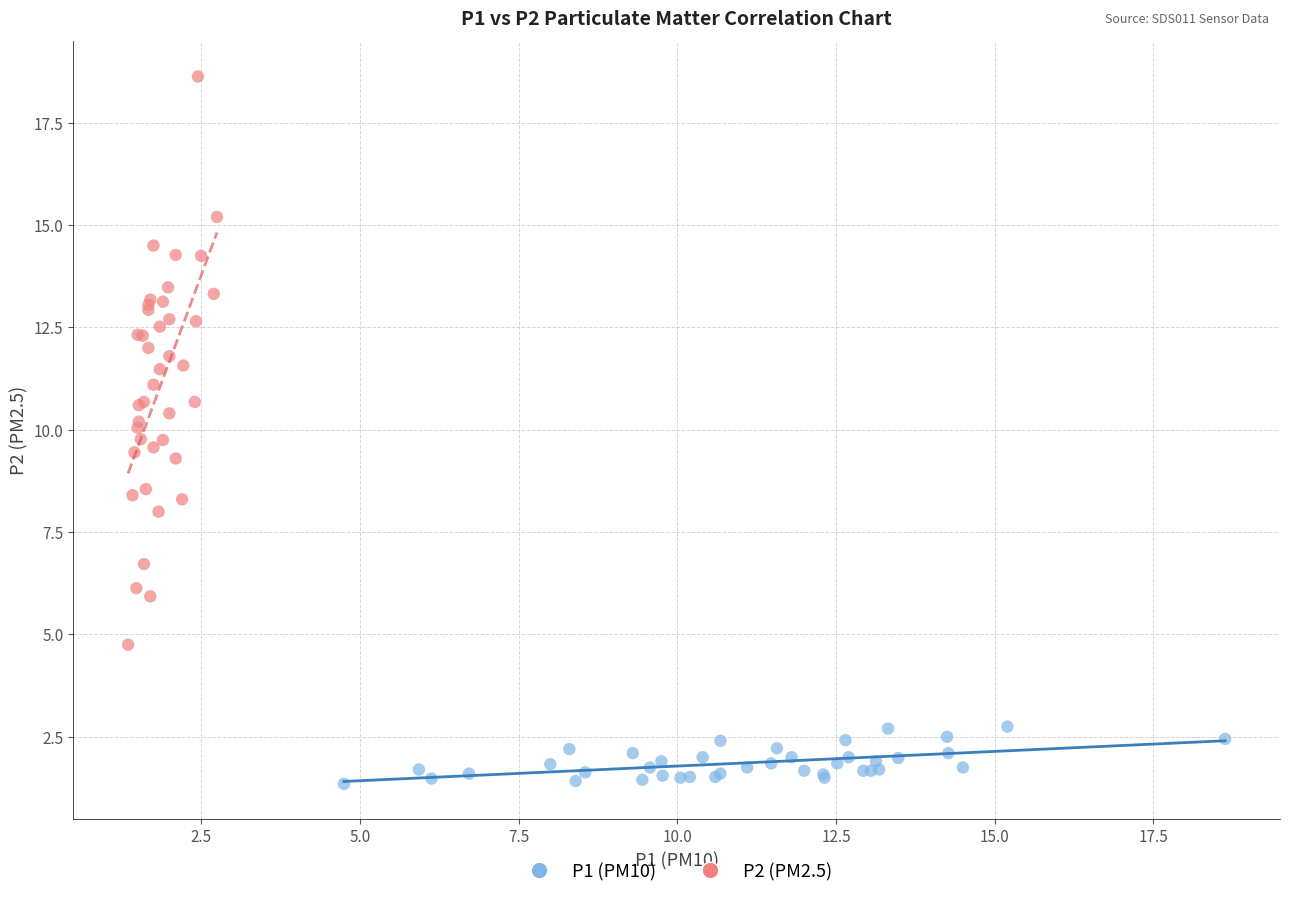

Which series reaches the minimum Y coordinate?

P1 (PM10)